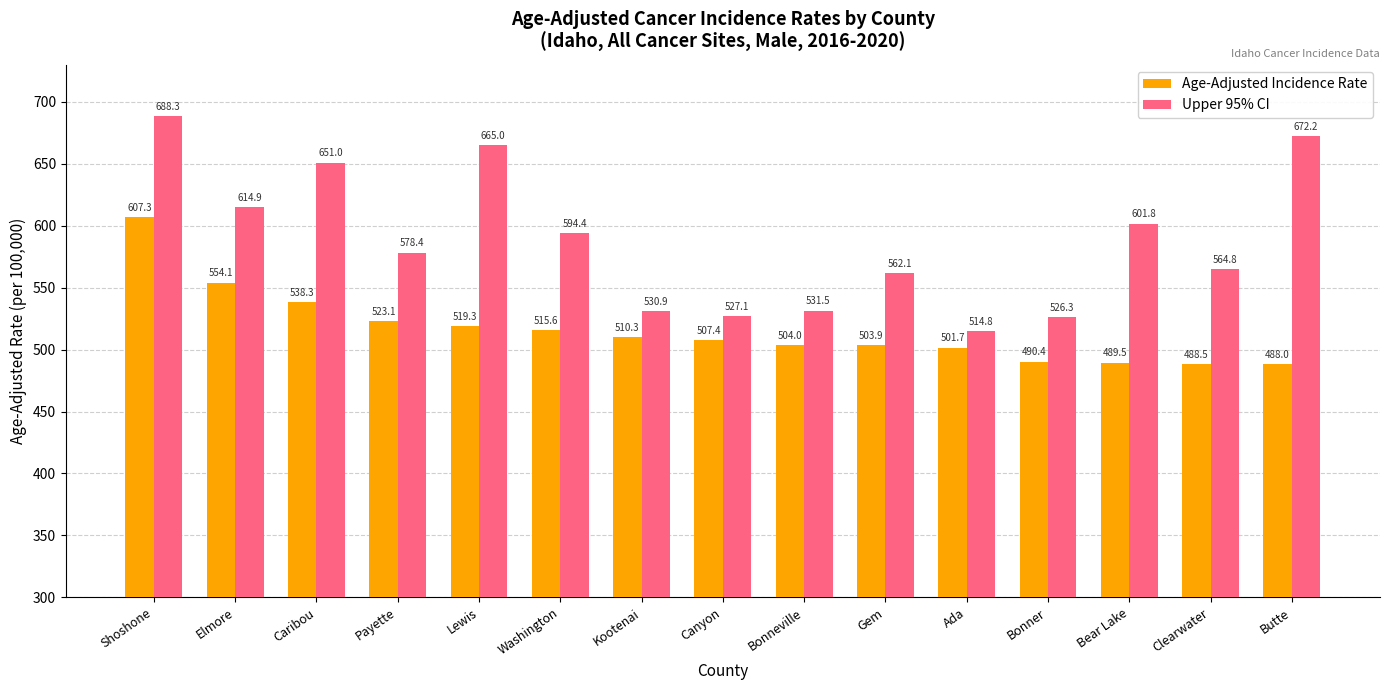

What are all the series names shown in the legend?

Age-Adjusted Incidence Rate, Upper 95% CI